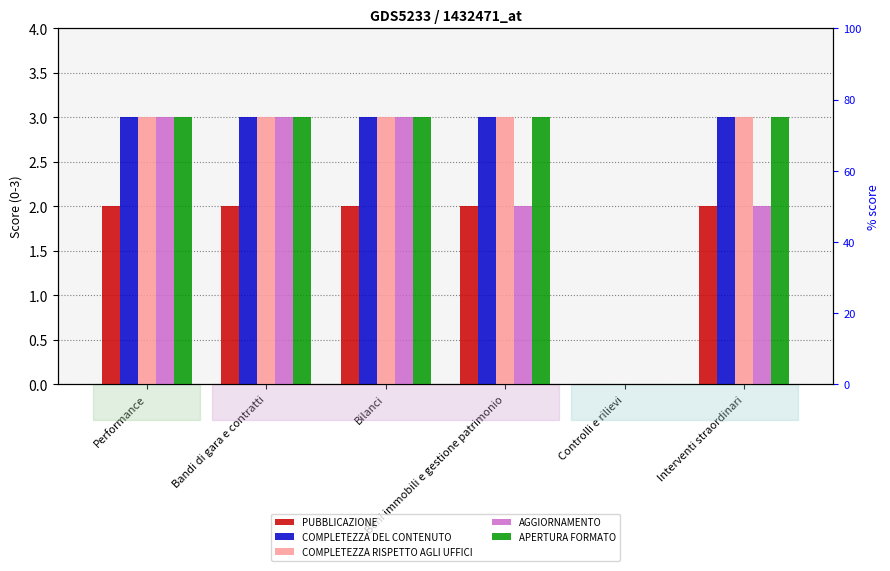

At which category is the sum across all series the highest?

Performance